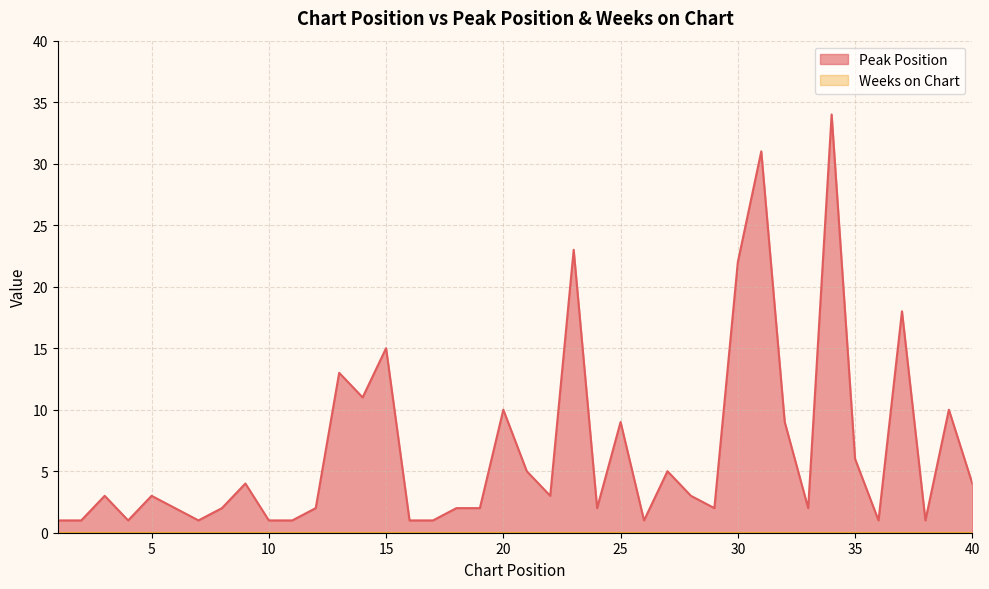

Reading left to right, list all the values displayed in this chart.

1	1	3	1	3	2	1	2	4	1	1	2	13	11	15	1	1	2	2	10	5	3	23	2	9	1	5	3	2	22	31	9	2	34	6	1	18	1	10	4